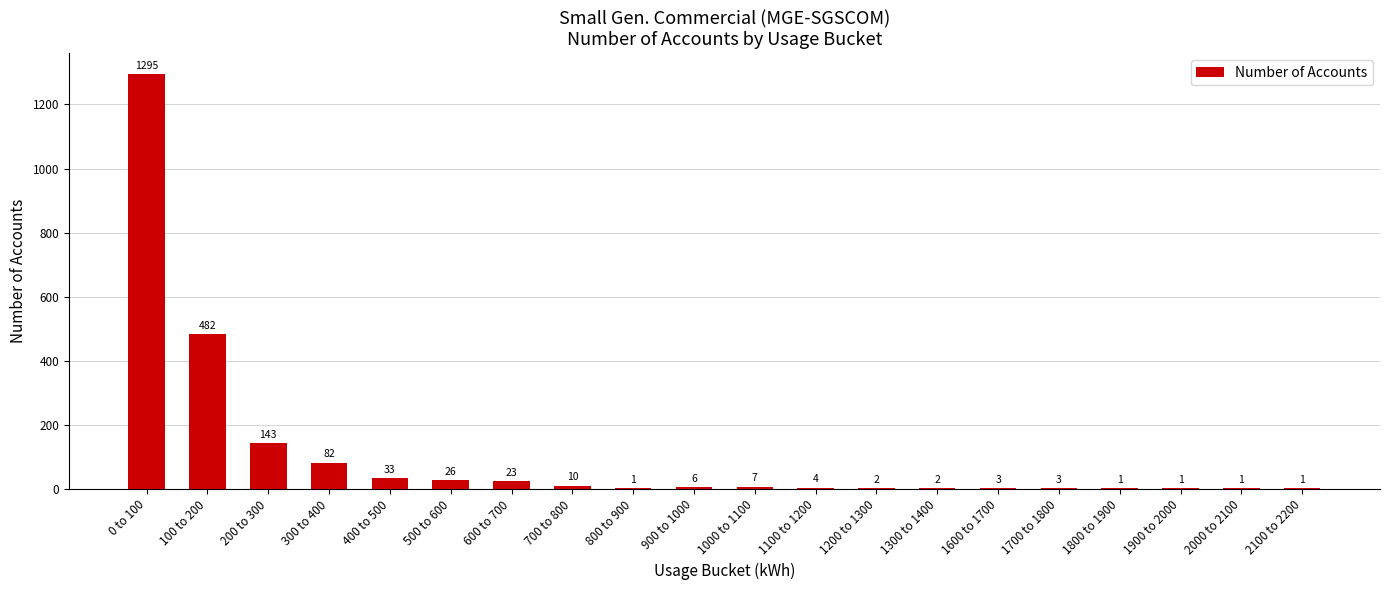

Reading left to right, extract all data points from this chart.

1295	482	143	82	33	26	23	10	1	6	7	4	2	2	3	3	1	1	1	1